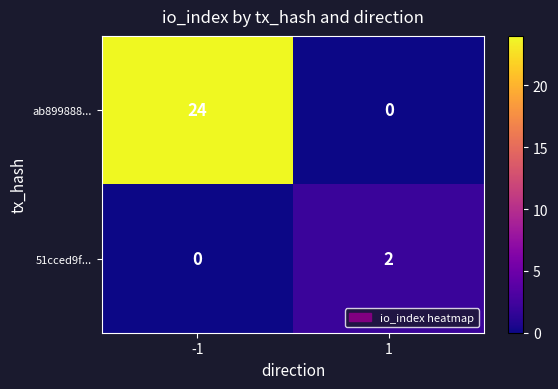

The value of ab899888... at -1 is 24. True or false?

True